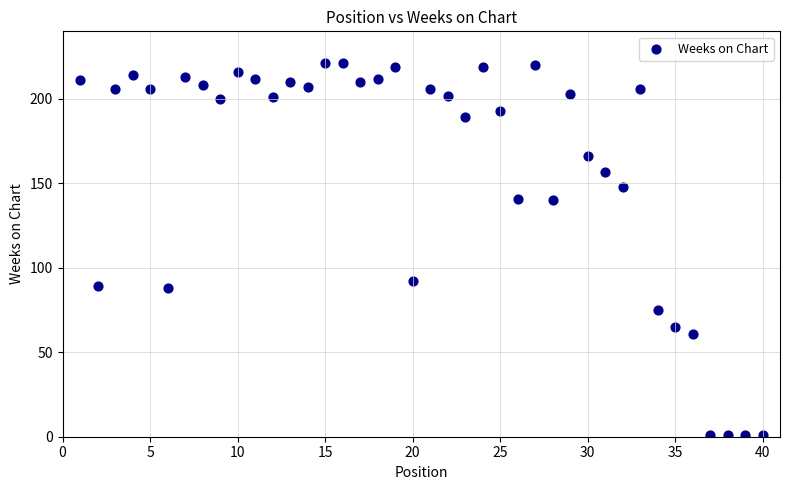

What Y value in the scatter plot is closest to 111?

92